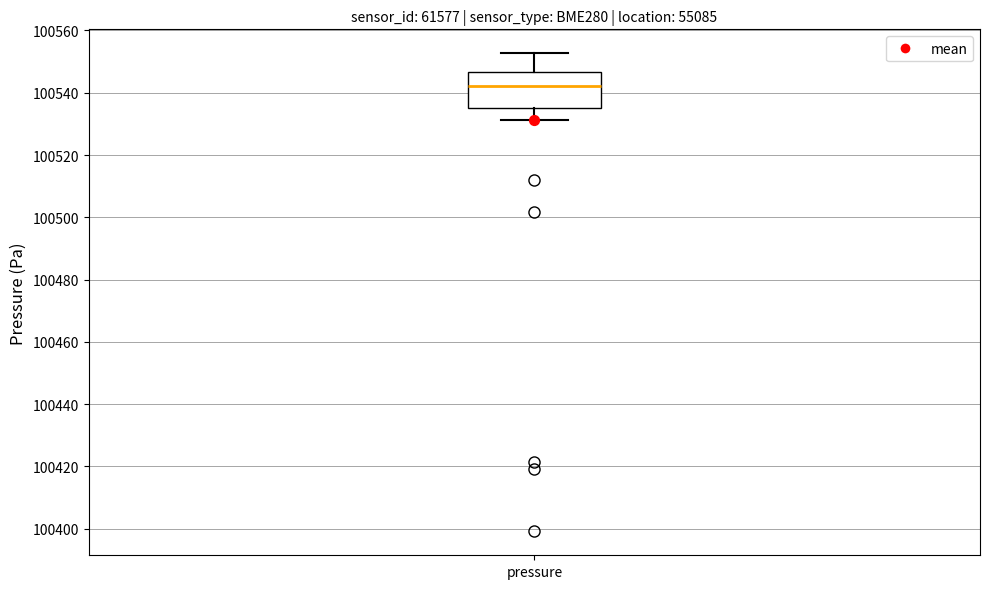

Transcribe this box plot: give where the median line is, the range the box spans, and where the two whiskers end, as read against the y-axis. The values are not printed on the chart, so give them approximately, as read against the axis.

median 100542, box 100536 to 100546, whiskers 100532 to 100552